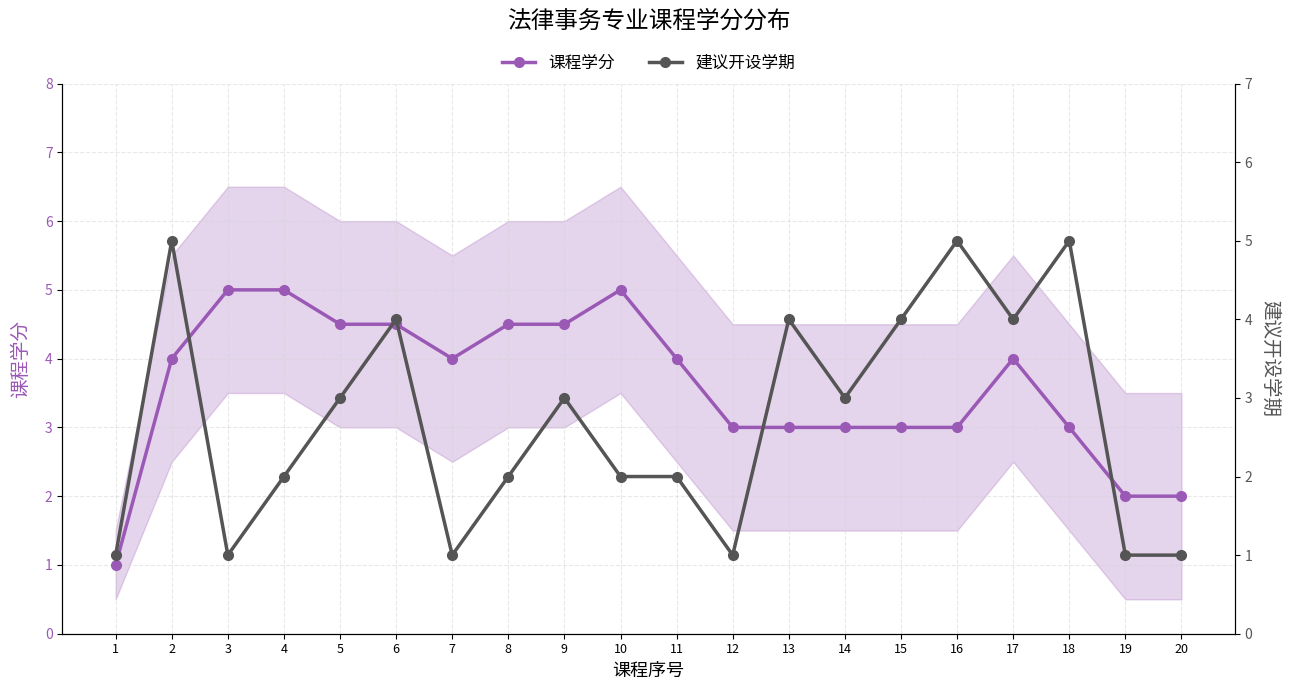

At which category is the sum across all series the highest?

2